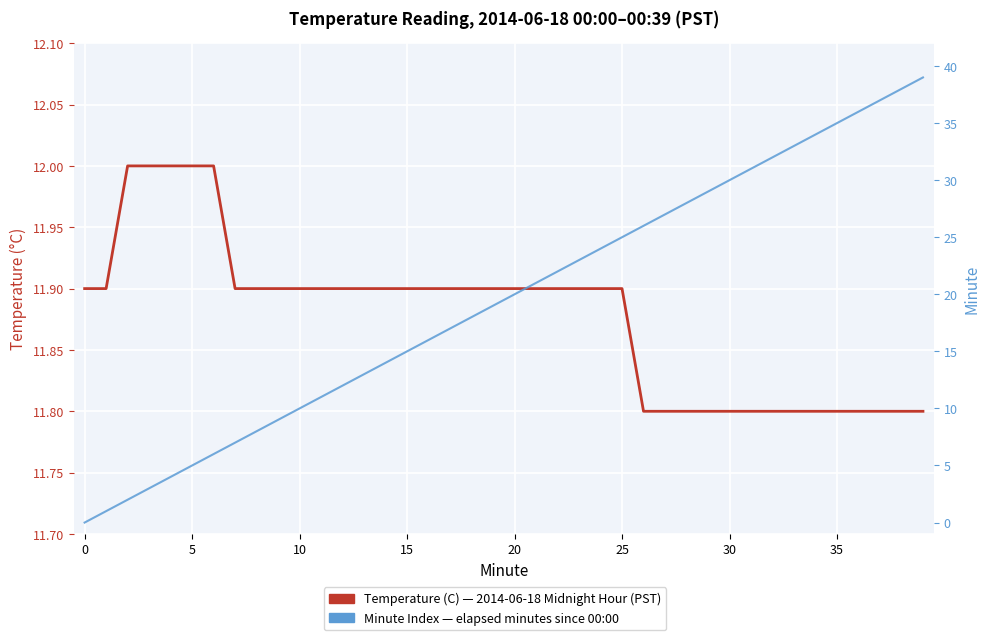

Reading left to right, list all the values displayed in this chart.

Temperature (C) — 2014-06-18 Midnight (PST): 11.9	11.9	12.0	12.0	12.0	12.0	12.0	11.9	11.9	11.9	11.9	11.9	11.9	11.9	11.9	11.9	11.9	11.9	11.9	11.9	11.9	11.9	11.9	11.9	11.9	11.9	11.8	11.8	11.8	11.8	11.8	11.8	11.8	11.8	11.8	11.8	11.8	11.8	11.8	11.8
Minute — elapsed time index: 0.0	1.0	2.0	3.0	4.0	5.0	6.0	7.0	8.0	9.0	10.0	11.0	12.0	13.0	14.0	15.0	16.0	17.0	18.0	19.0	20.0	21.0	22.0	23.0	24.0	25.0	26.0	27.0	28.0	29.0	30.0	31.0	32.0	33.0	34.0	35.0	36.0	37.0	38.0	39.0